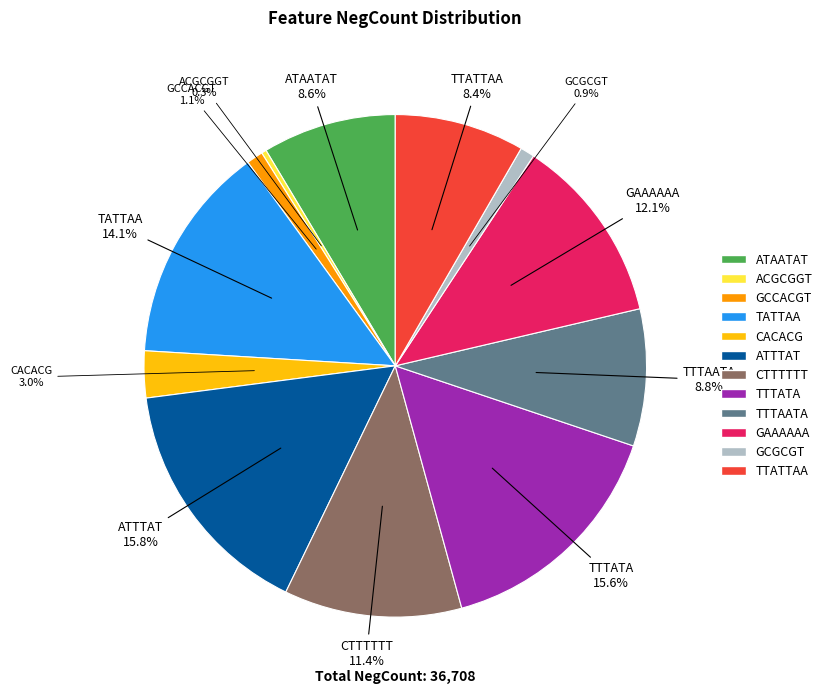

True or false: GCGCGT accounts for 1% of the total.

True